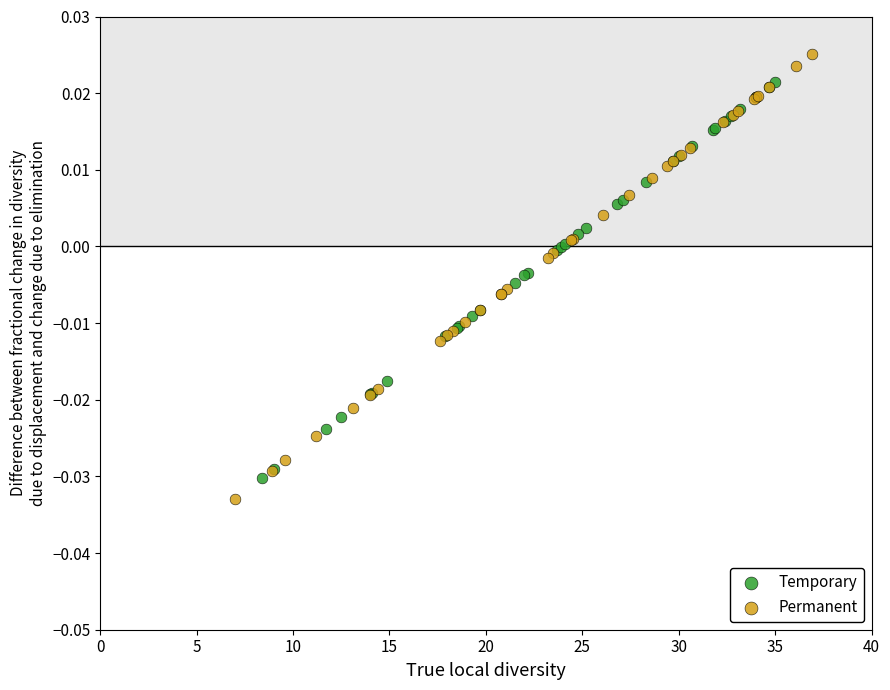

What are all the series names shown in the legend?

Temporary, Permanent